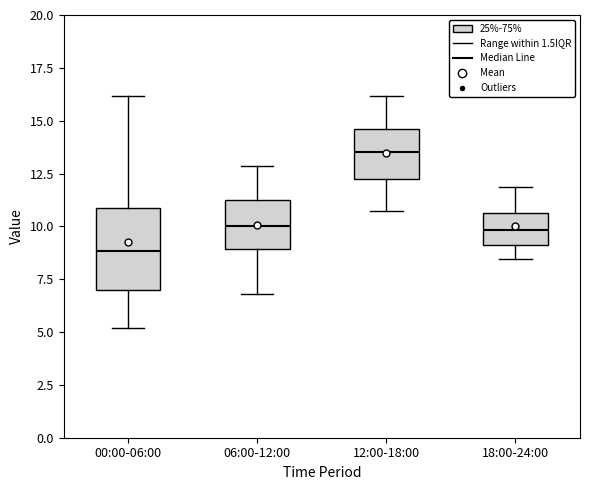

Reading left to right, read every box against the y-axis: the position of its median line, the range the box covers, and the ends of its whiskers. The values are not printed on the chart, so give them approximately, as read against the axis.

00:00-06:00: median 9.0, box 7.0 to 11.0, whiskers 5.0 to 16.0
06:00-12:00: median 10.0, box 9.0 to 11.0, whiskers 7.0 to 13.0
12:00-18:00: median 13.5, box 12.0 to 14.5, whiskers 11.0 to 16.0
18:00-24:00: median 10.0, box 9.0 to 10.5, whiskers 8.5 to 12.0